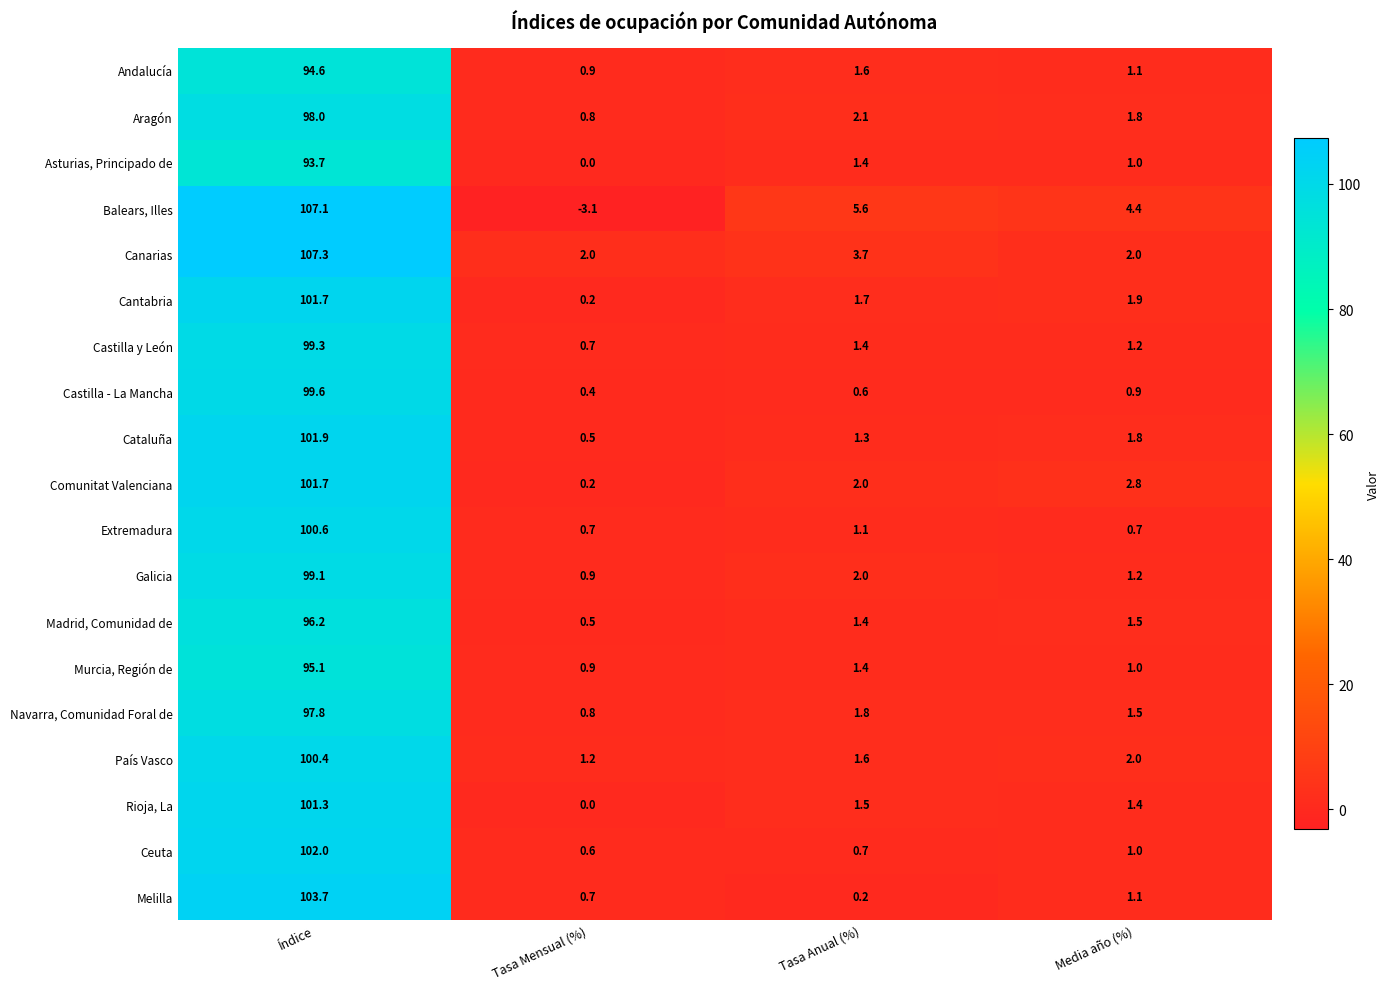

At which label does Balears, Illes first exceed 5?

Índice